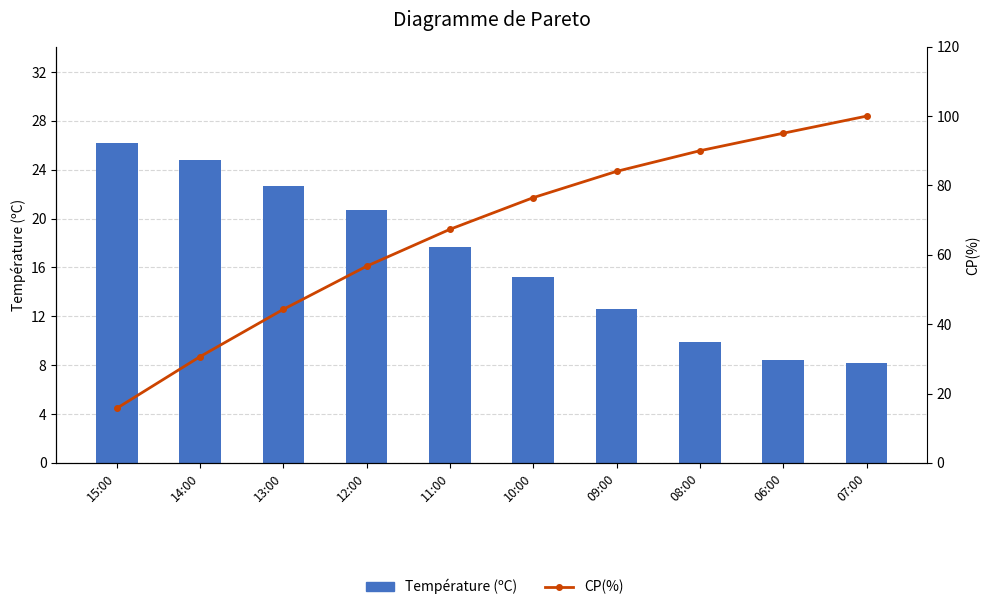

Between 12:00 and 06:00, which series saw the biggest shift?

CP(%)